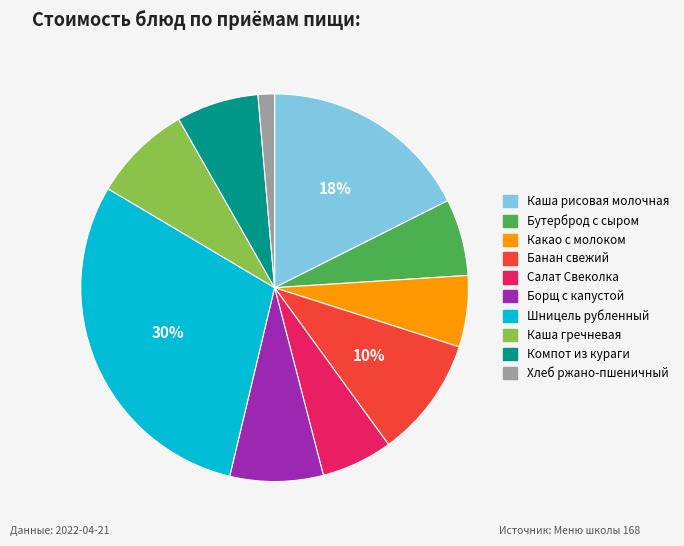

Is the sum of Хлеб ржано-пшеничный and Борщ с капустой greater than half?

No